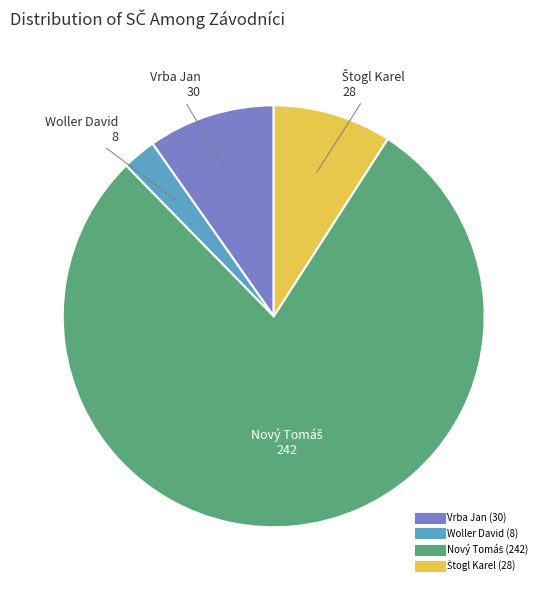

What is the smallest slice in the pie chart?

Woller David